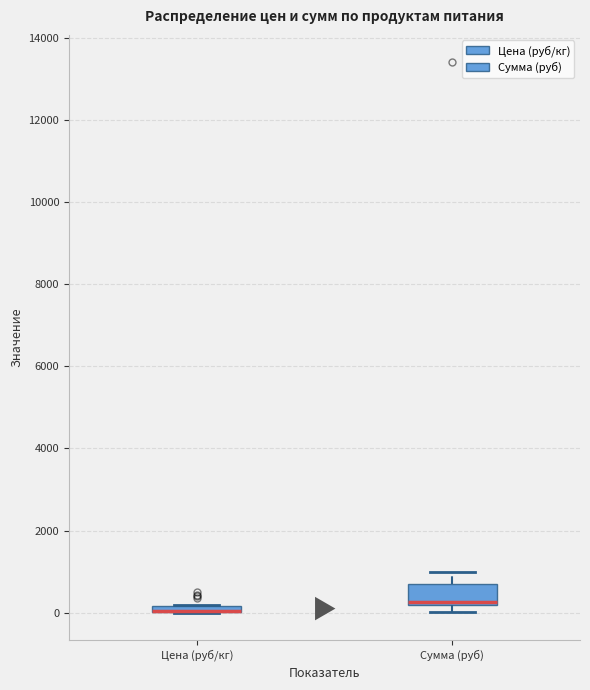

Which box is the tallest, from its lower edge to its upper edge?

Сумма (руб)